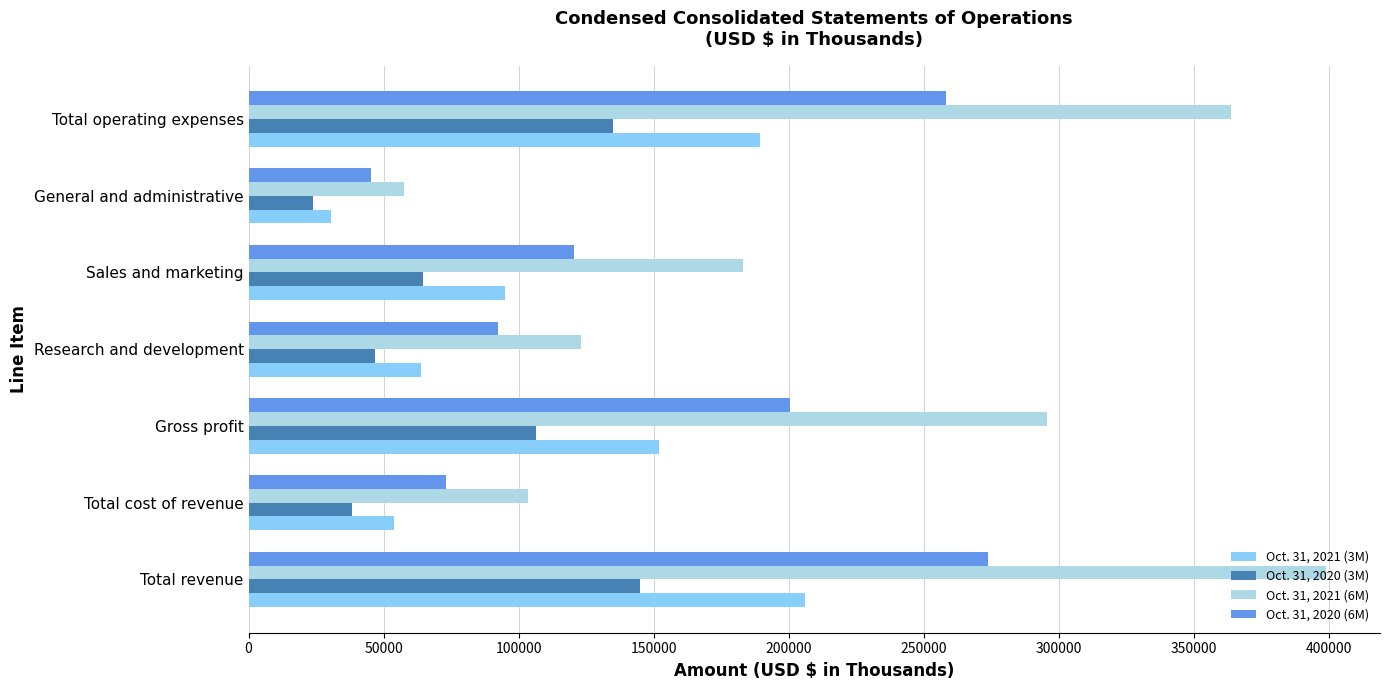

What are all the series names shown in the legend?

Oct. 31, 2021 (3M), Oct. 31, 2020 (3M), Oct. 31, 2021 (6M), Oct. 31, 2020 (6M)